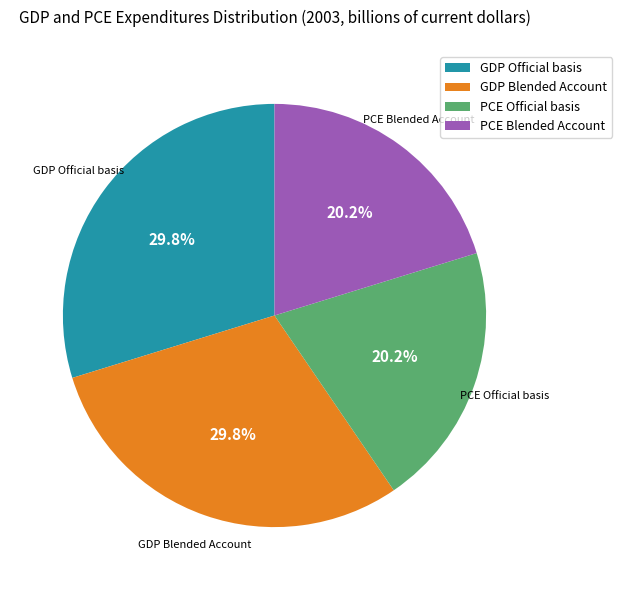

What is the total percentage of GDP Official basis and PCE Official basis?

50.0%